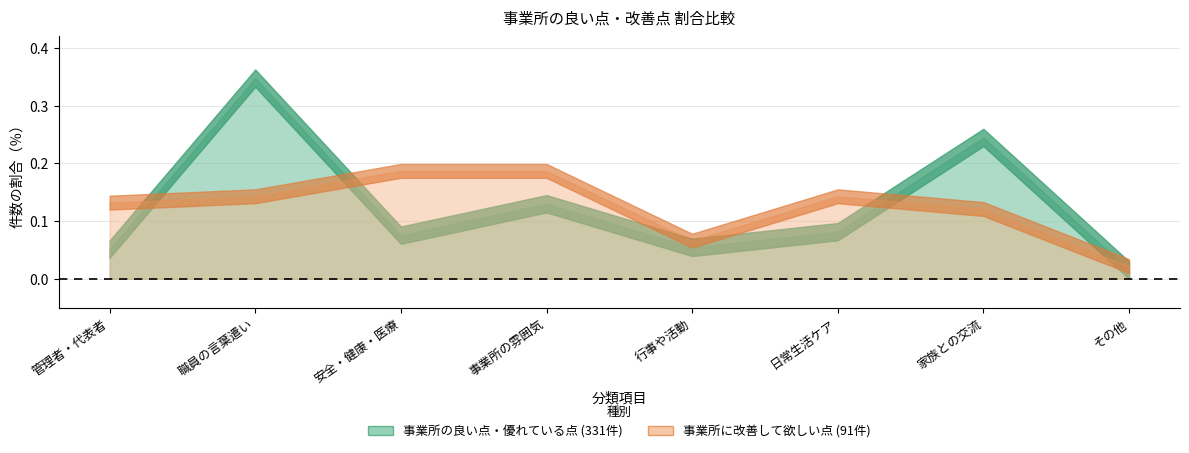

At which category does the chart reach its peak across all series?

2